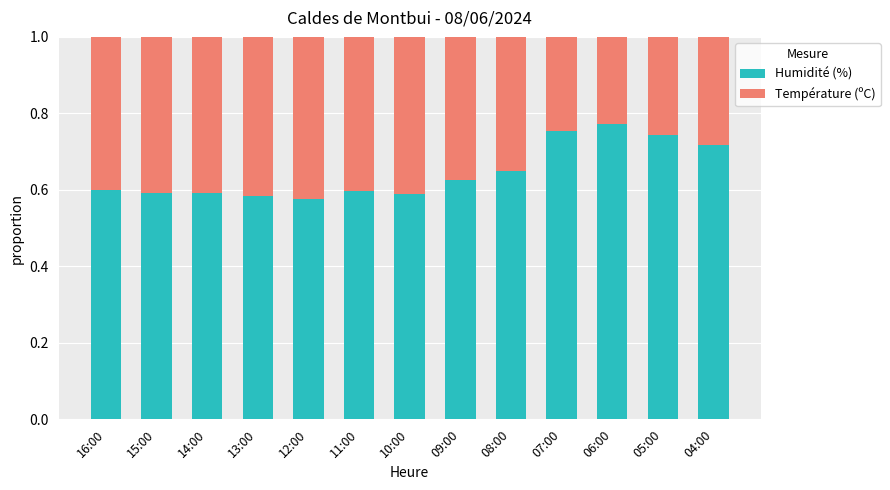

The value of Humidité (%) at 08:00 is 0.6. True or false?

True